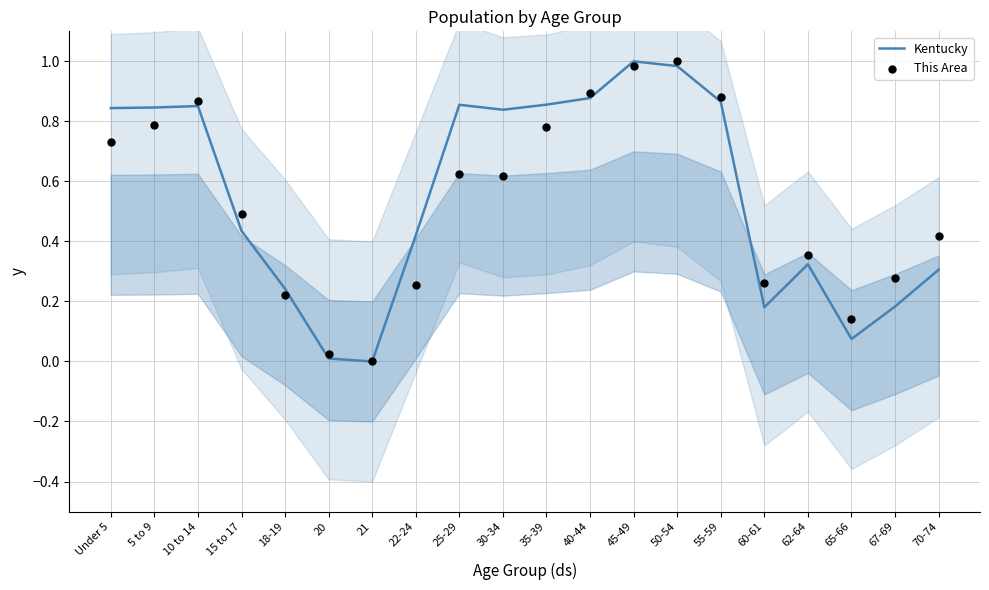

What are all the series names shown in the legend?

Kentucky, This Area